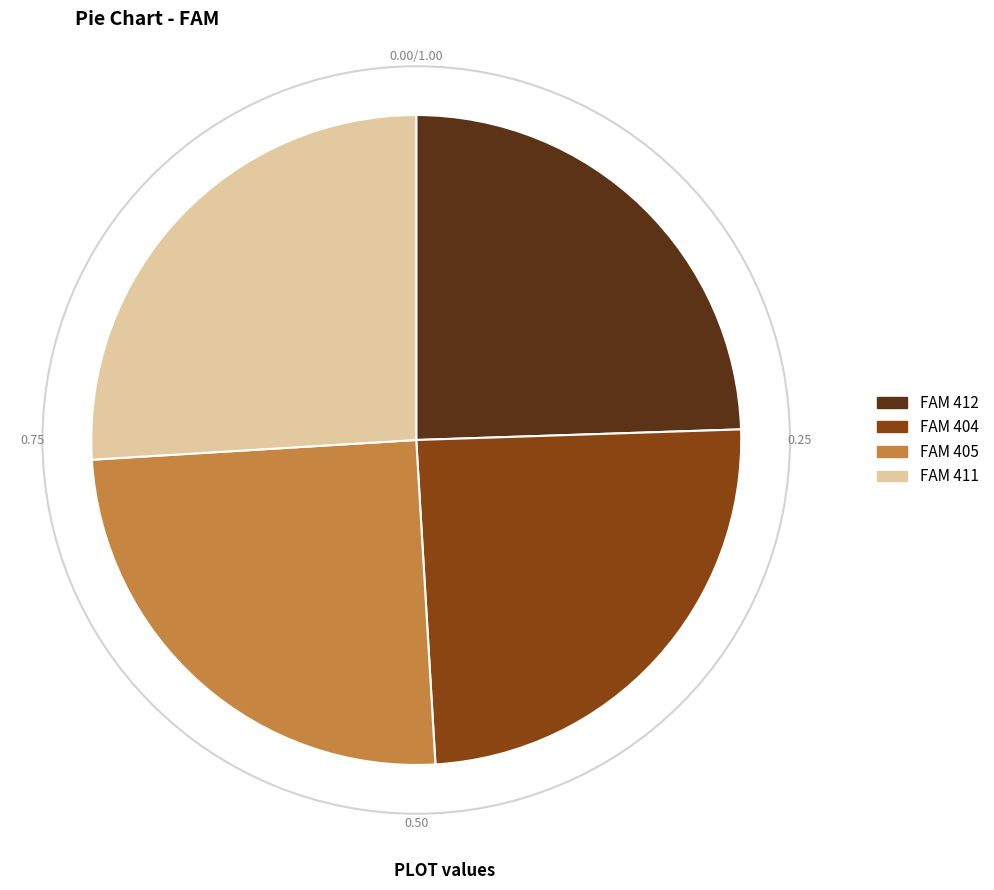

Is there a majority slice in this chart?

No